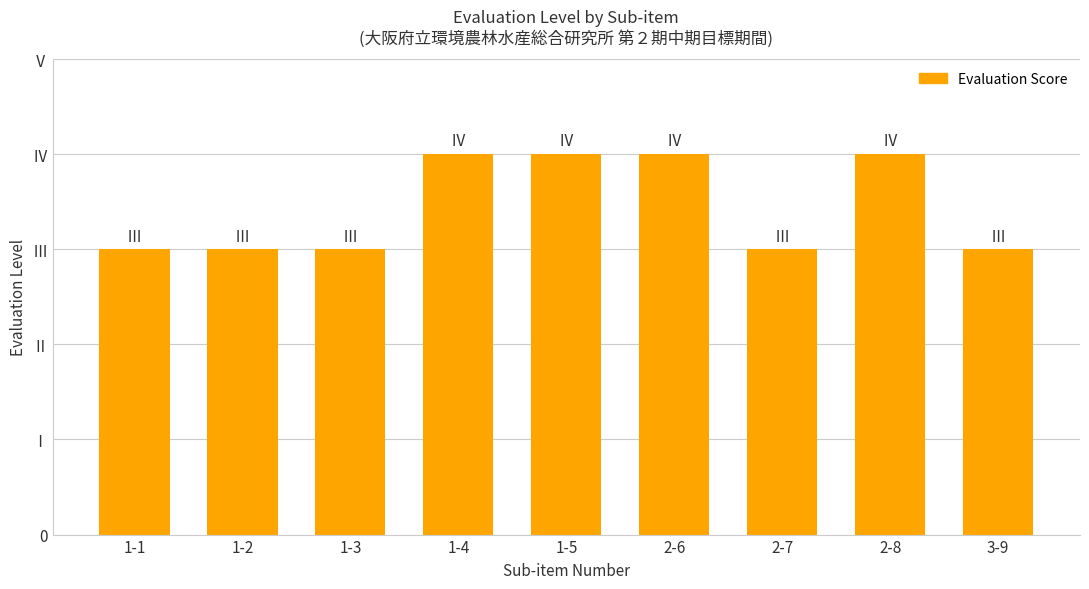

What is the sum of all values?

31